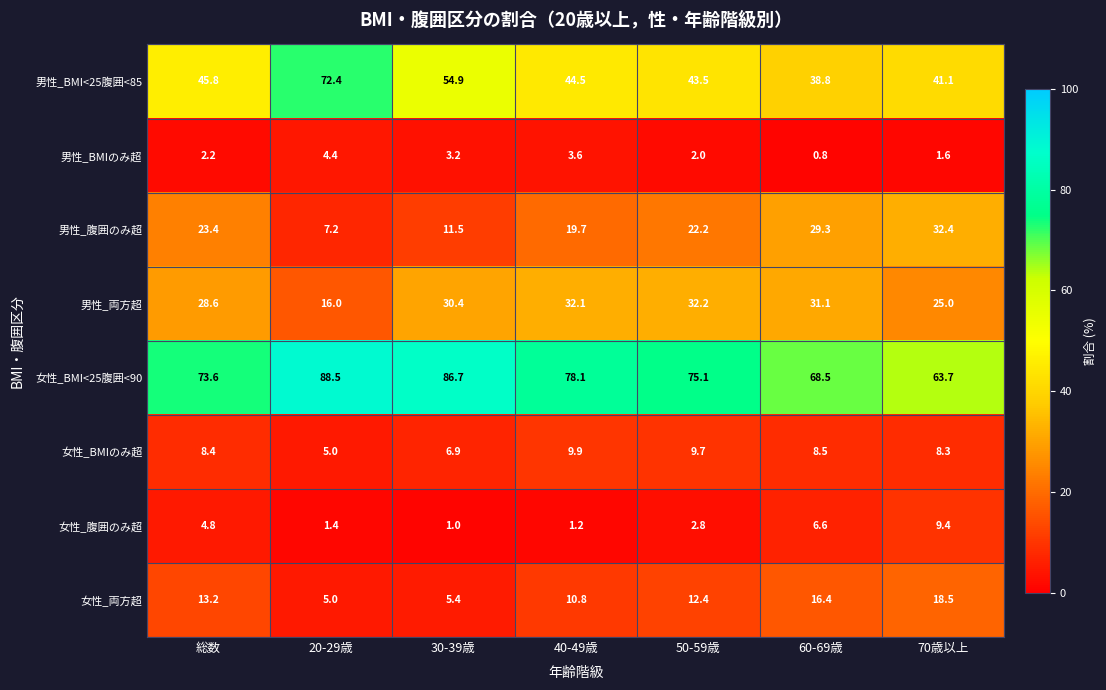

Rank the series by their maximum value, from lowest to highest.

男性_BMIのみ超, 女性_腹囲のみ超, 女性_BMIのみ超, 女性_両方超, 男性_両方超, 男性_腹囲のみ超, 男性_BMI<25腹囲<85, 女性_BMI<25腹囲<90